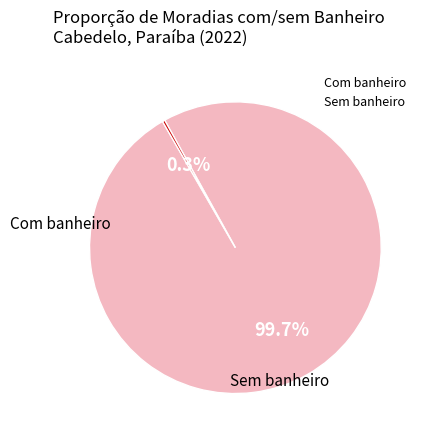

Does any single category account for the majority?

Yes